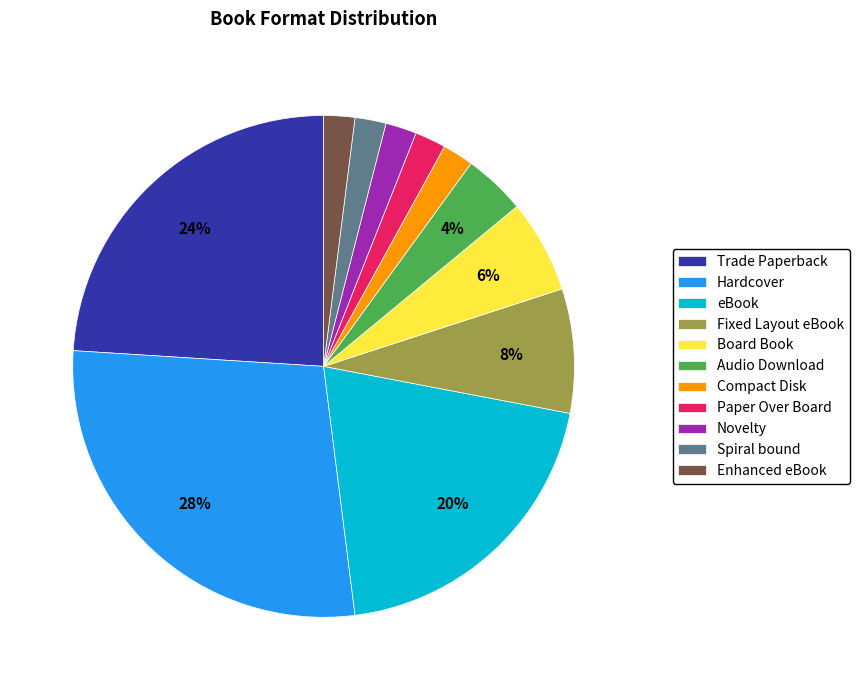

To the nearest percent, what portion does Paper Over Board represent?

2%